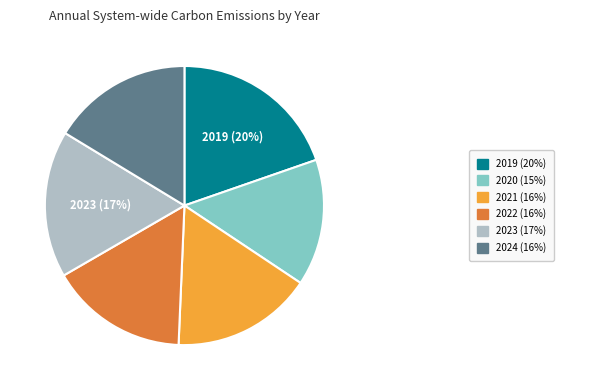

How many slices are in this pie chart?

6